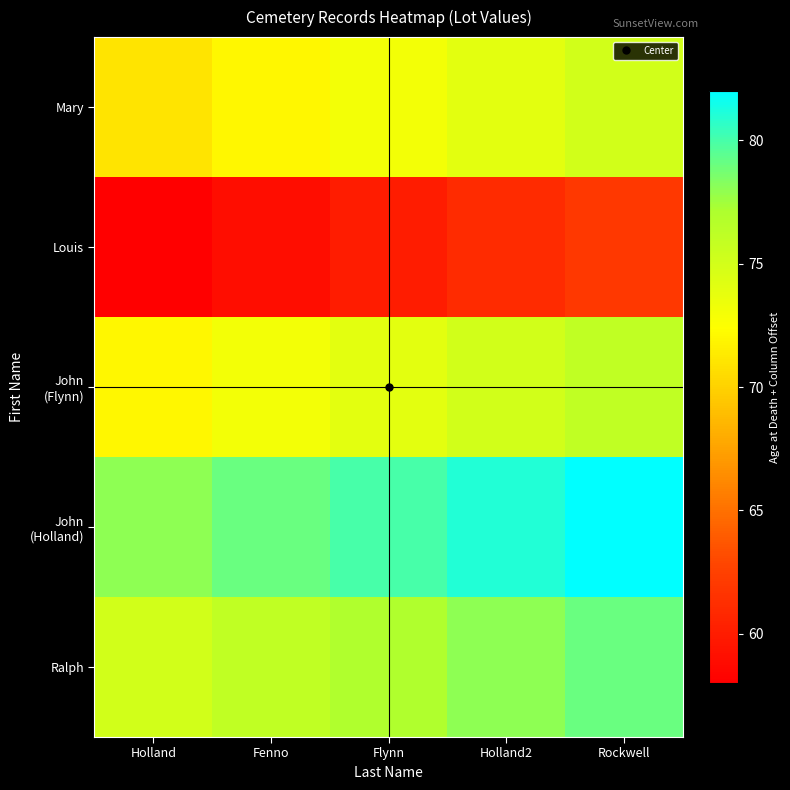

What is the difference between the highest and lowest values at Holland?

20